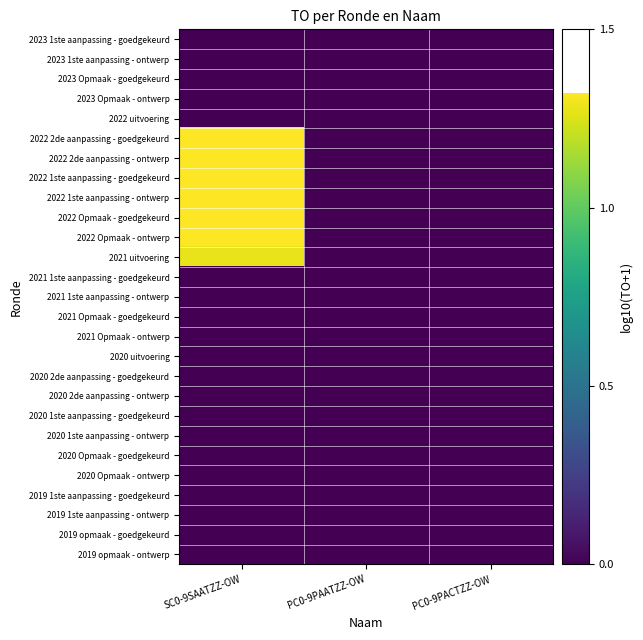

Between PC0-9PACTZZ-OW and PC0-9PAATZZ-OW, which is larger?

PC0-9PACTZZ-OW